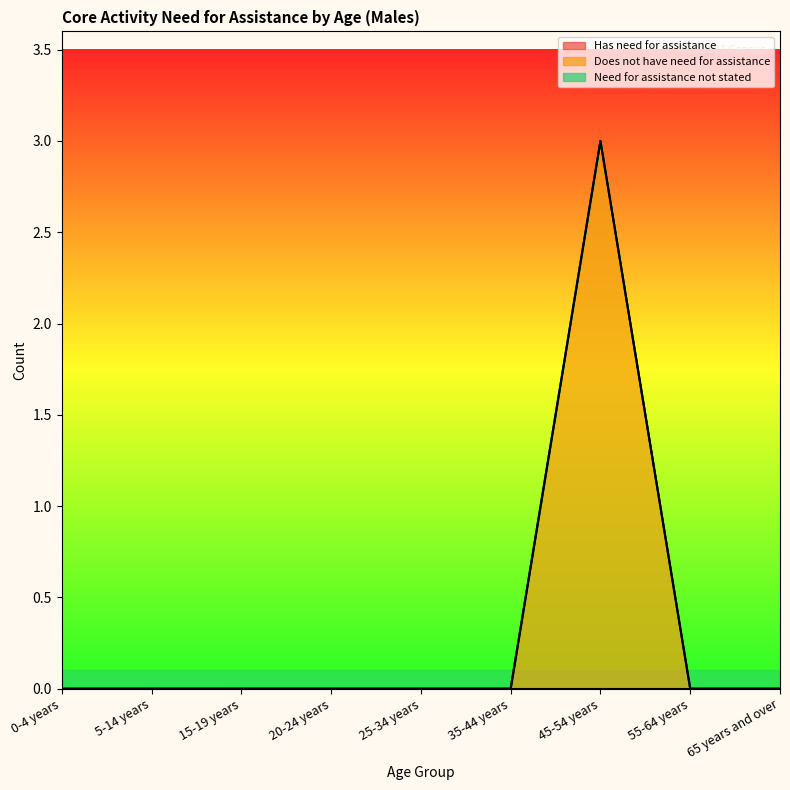

Which series has the widest spread of values?

Does not have need for assistance